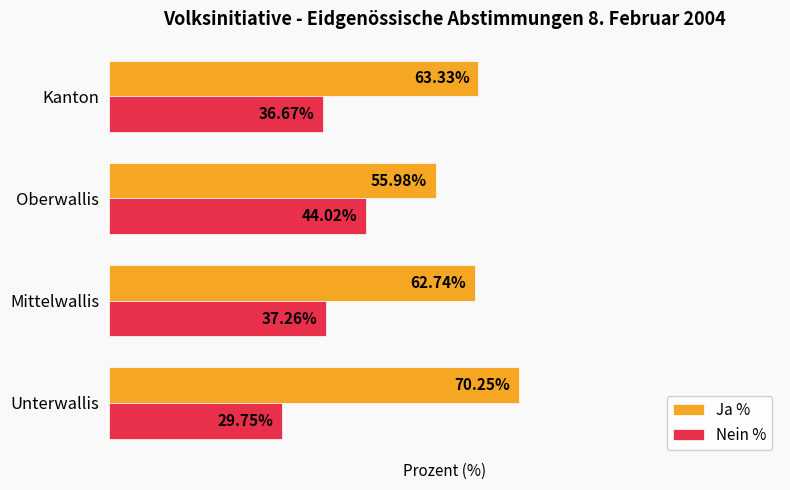

At which label does Nein % reach its peak?

Oberwallis